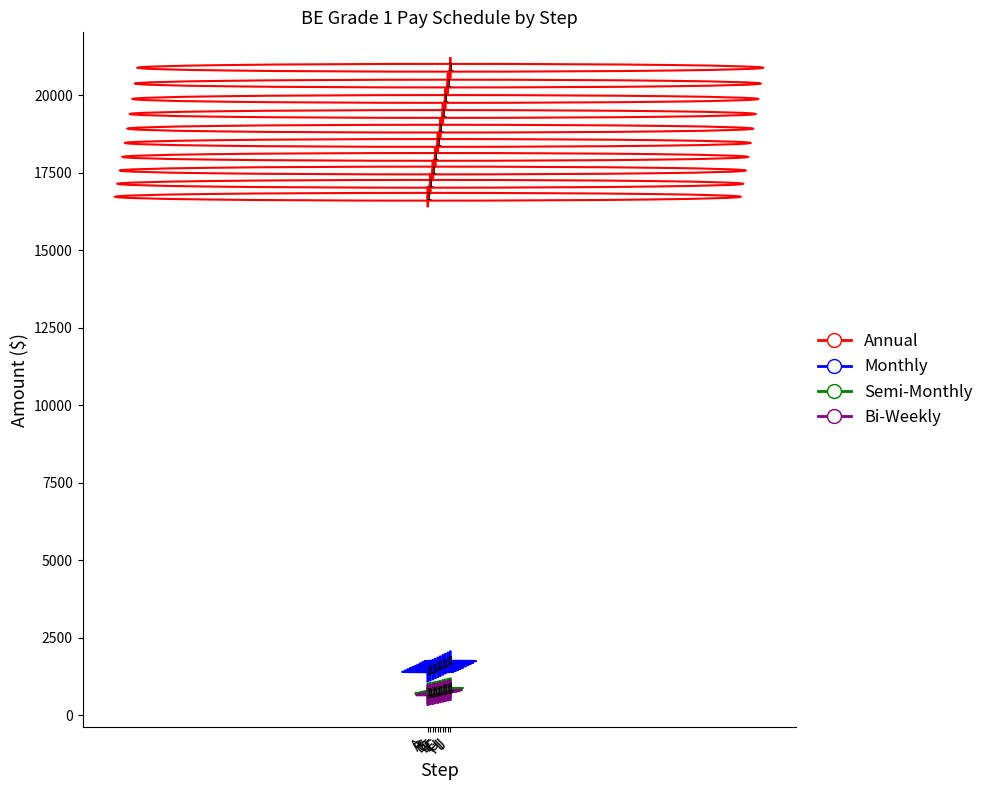

What is the greatest value displayed?

20887.8